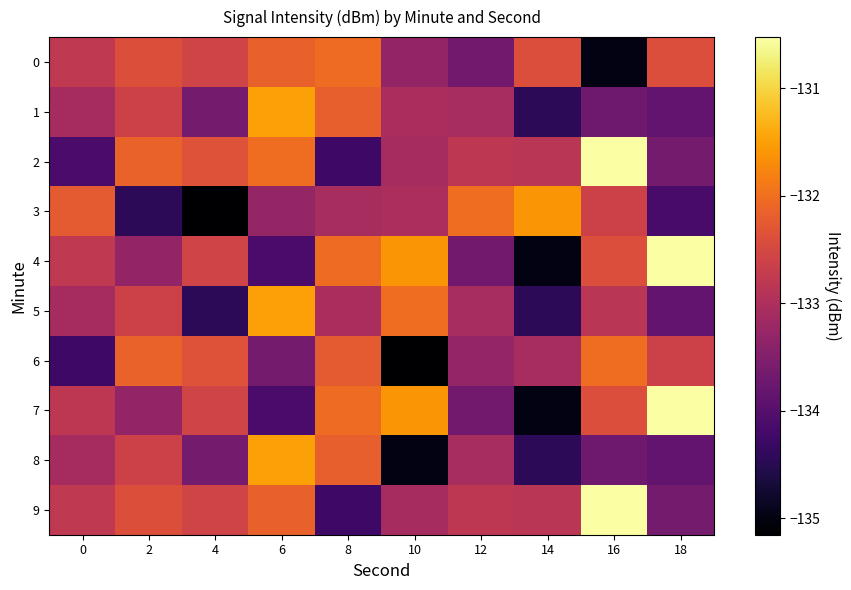

How many distinct data groups are displayed?

10